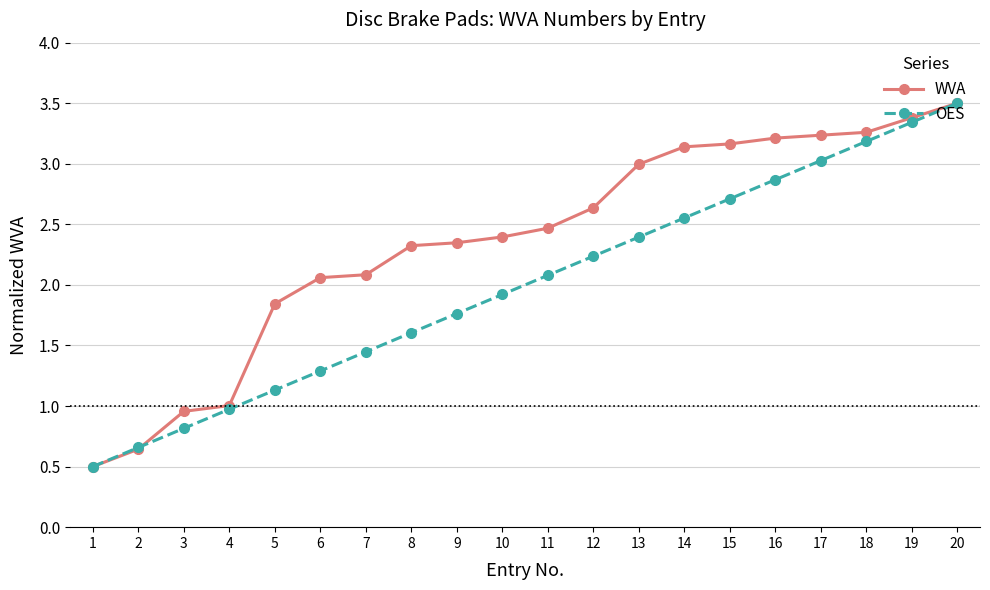

At which label does WVA reach its peak?

20